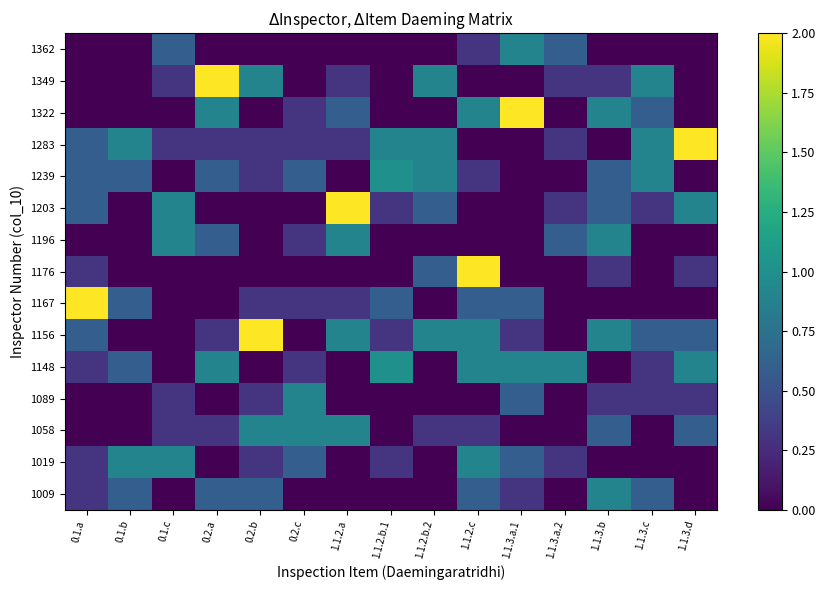

List the series in order of their peak value, lowest first.

1009, 1019, 1058, 1089, 1196, 1362, 1148, 1239, 1156, 1167, 1176, 1203, 1283, 1322, 1349